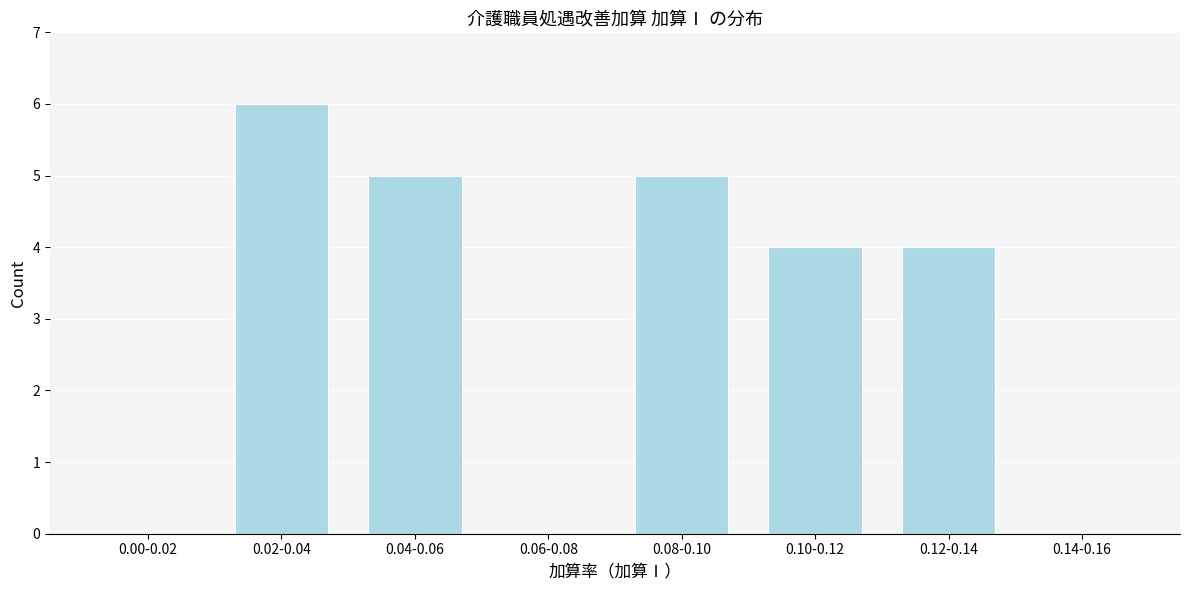

Reading right to left, transcribe all the data shown in this chart.

0.14-0.16=0	0.12-0.14=4	0.10-0.12=4	0.08-0.10=5	0.06-0.08=0	0.04-0.06=5	0.02-0.04=6	0.00-0.02=0